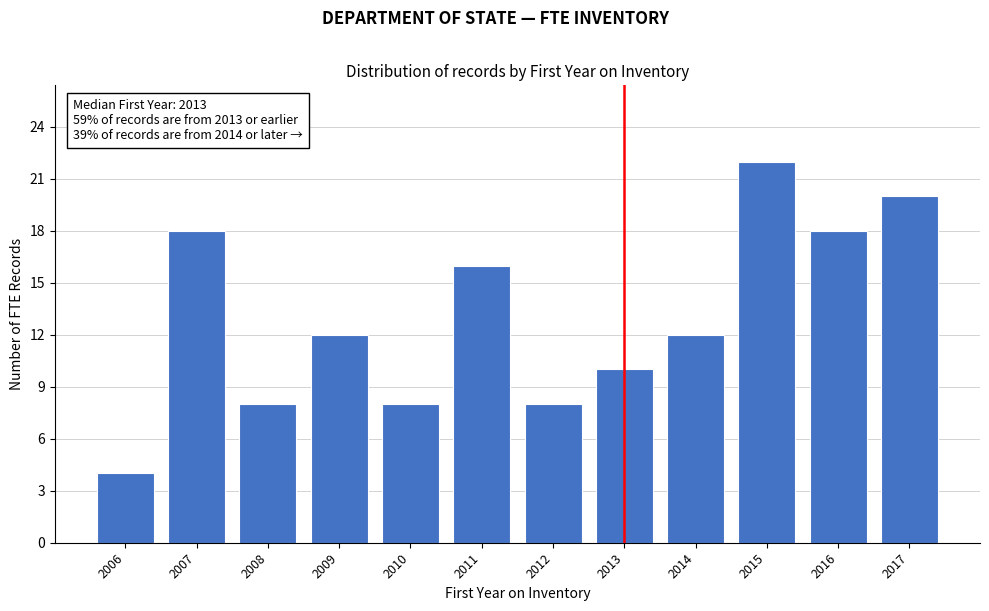

Reading left to right, transcribe all the data shown in this chart.

2006=4	2007=18	2008=8	2009=12	2010=8	2011=16	2012=8	2013=10	2014=12	2015=22	2016=18	2017=20